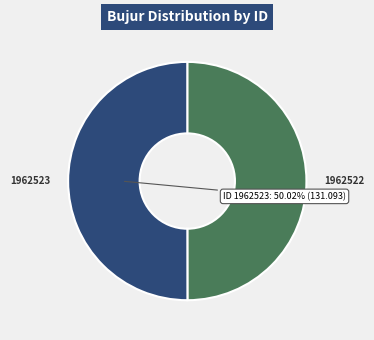

Approximately how many times larger is the value at 1962523 compared to 1962522?

1.0